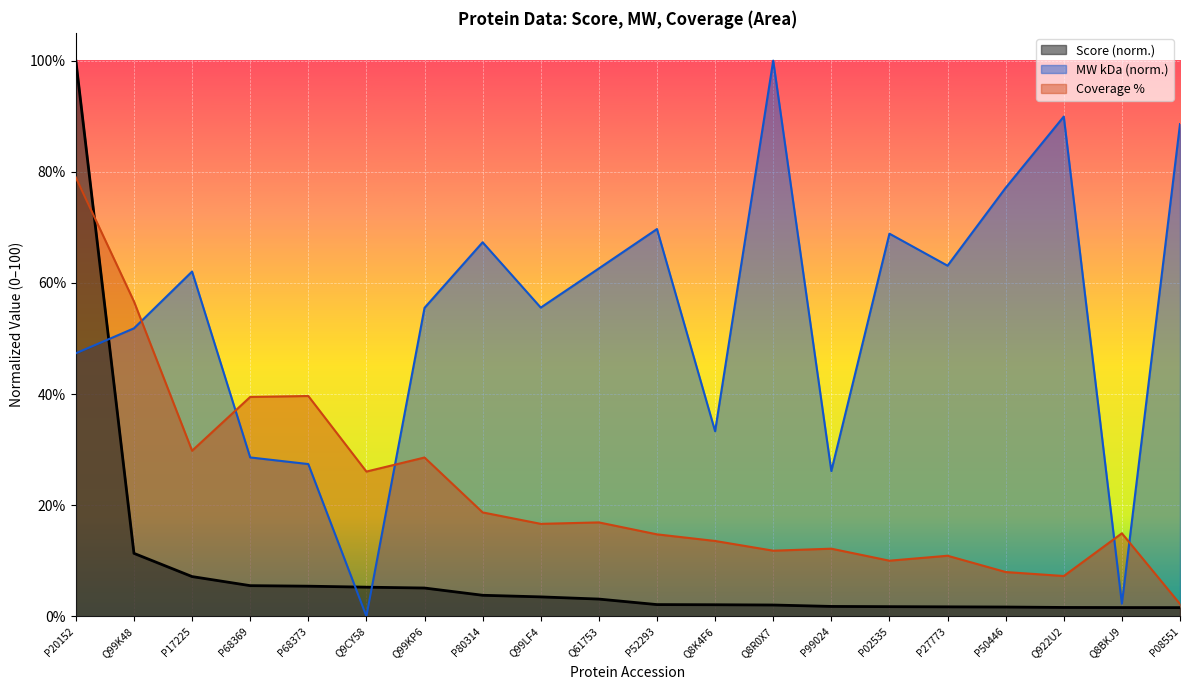

What is the approximate value of MW [kDa] at P80314?

67.3